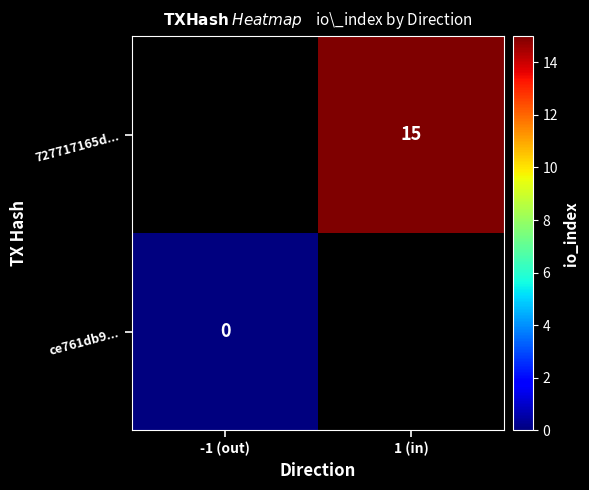

The value of 727717165d... at 1 (in) is 6. True or false?

False